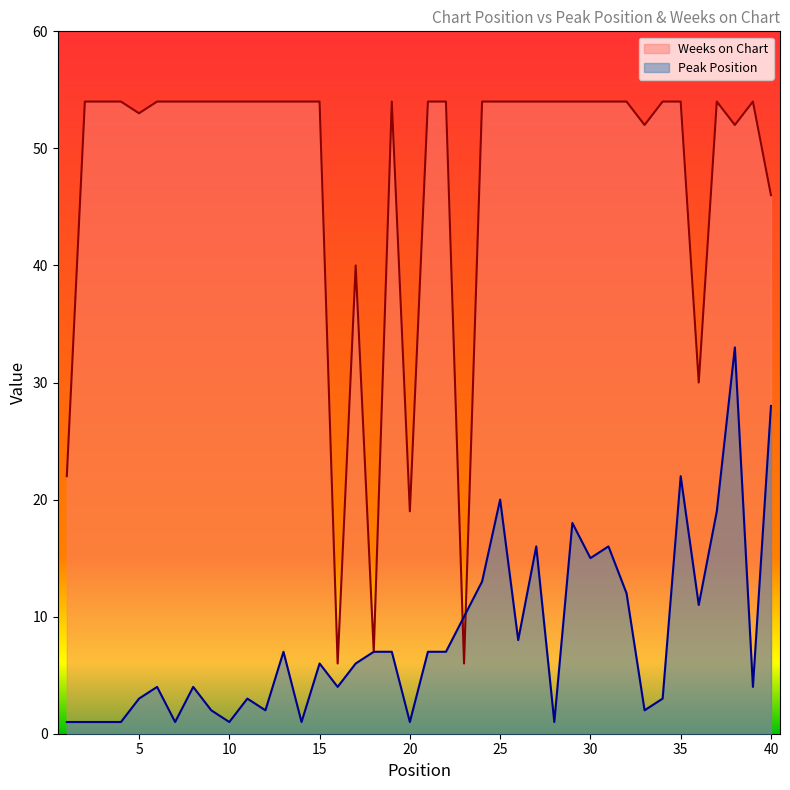

Reading left to right, what are all the values shown in this chart?

Peak Position: 1=1	2=1	3=1	4=1	5=3	6=4	7=1	8=4	9=2	10=1	11=3	12=2	13=7	14=1	15=6	16=4	17=6	18=7	19=7	20=1	21=7	22=7	23=10	24=13	25=20	26=8	27=16	28=1	29=18	30=15	31=16	32=12	33=2	34=3	35=22	36=11	37=19	38=33	39=4	40=28
Weeks on Chart: 1=22	2=54	3=54	4=54	5=53	6=54	7=54	8=54	9=54	10=54	11=54	12=54	13=54	14=54	15=54	16=6	17=40	18=7	19=54	20=19	21=54	22=54	23=6	24=54	25=54	26=54	27=54	28=54	29=54	30=54	31=54	32=54	33=52	34=54	35=54	36=30	37=54	38=52	39=54	40=46